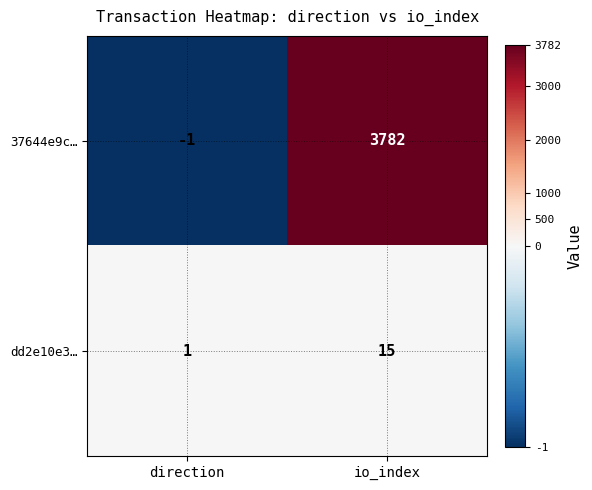

Which label corresponds to the smallest value in the chart?

direction